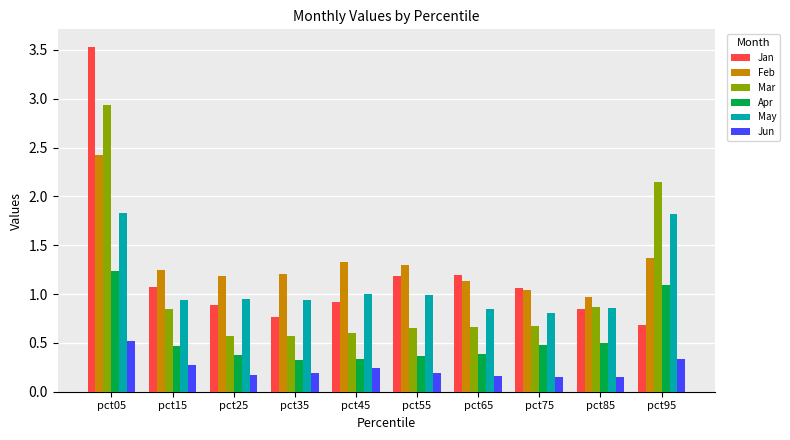

Which series has the largest total across all categories?

Feb